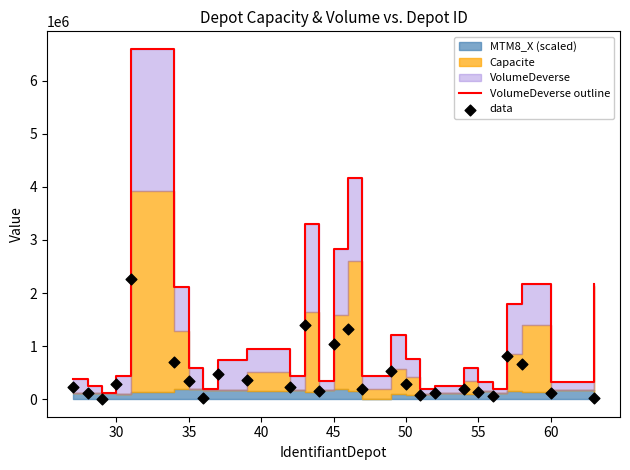

Which series has the widest spread of Y values?

VolumeDeverse outline